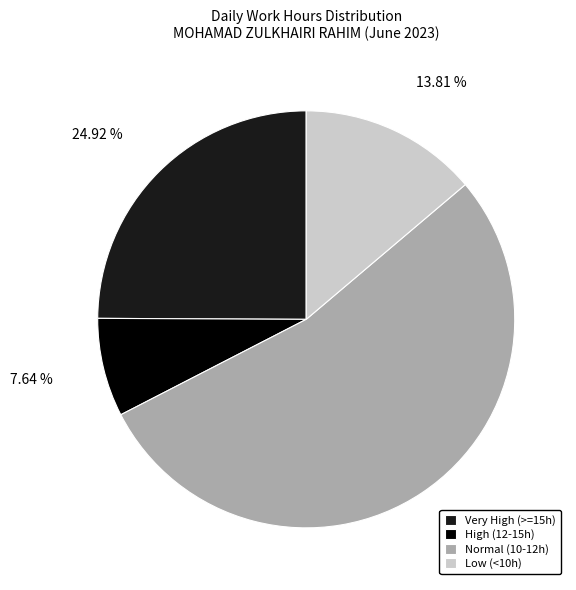

Rank the categories by value from lowest to highest.

High (12-15h), Low (<10h), Very High (>=15h), Normal (10-12h)